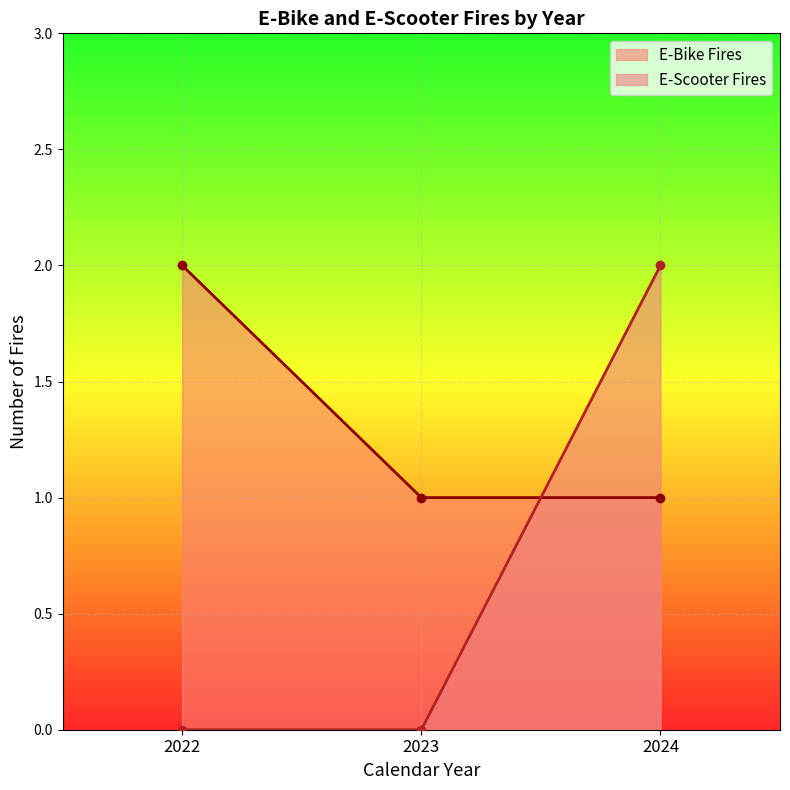

Rank the series by their average value, from lowest to highest.

E-Scooter Fires, E-Bike Fires